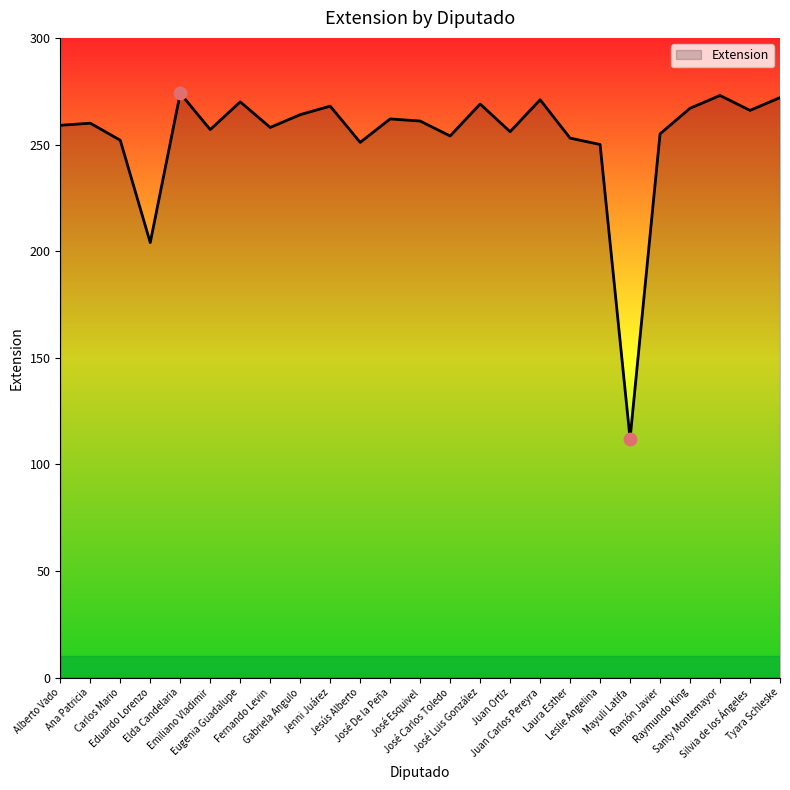

Which has a higher value, Jenni Juárez or Laura Esther?

Jenni Juárez